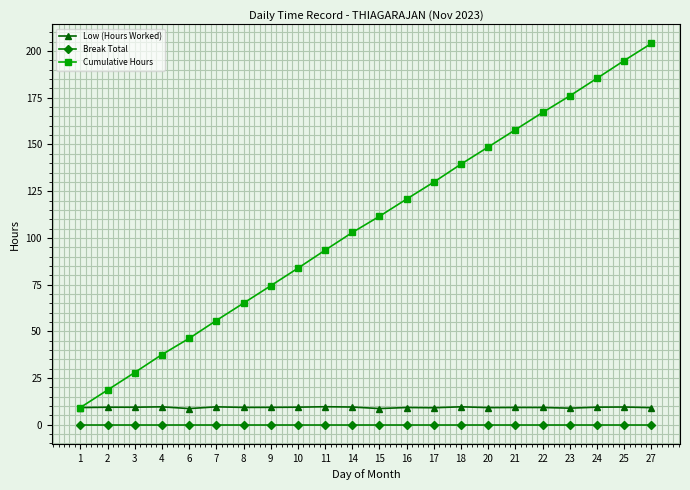

True or false: Cumulative Hours has more than 2 points higher than both neighbors.

False